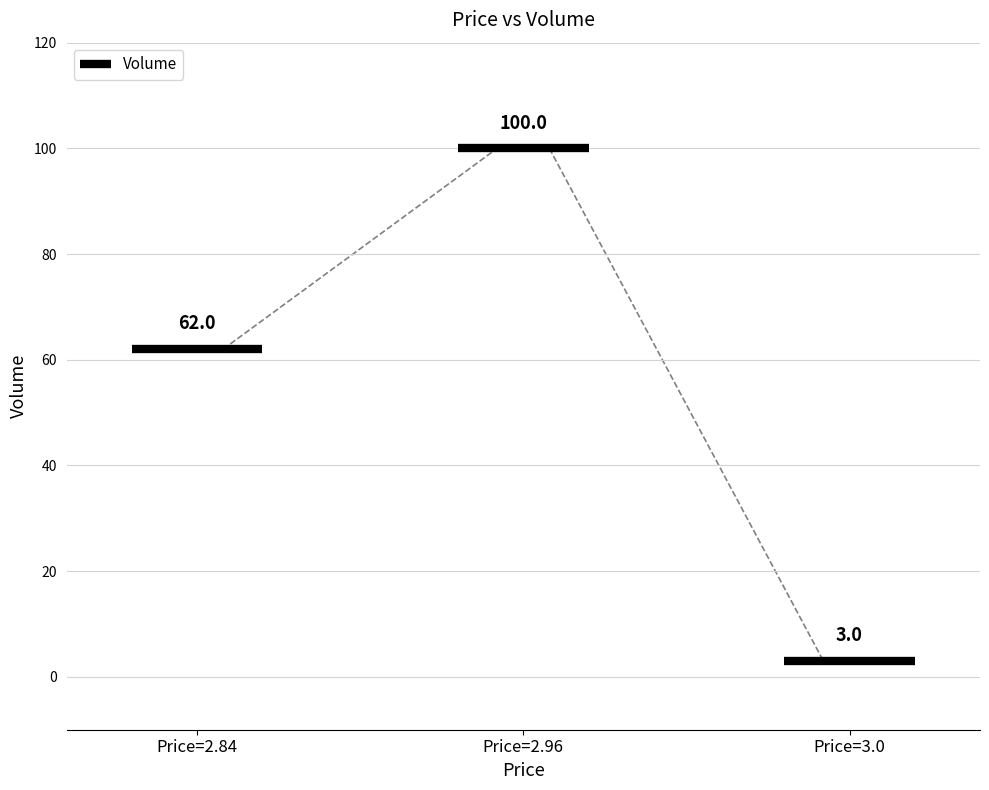

Rank the categories by value from lowest to highest.

3.0, 2.84, 2.96